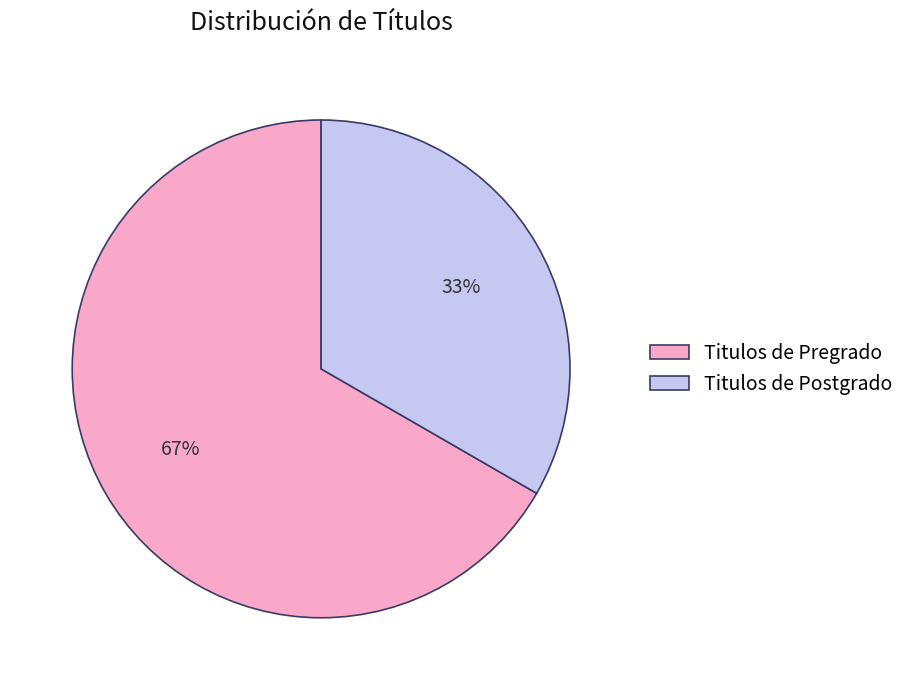

Is it true that Titulos de Pregrado is 67% of the pie?

True